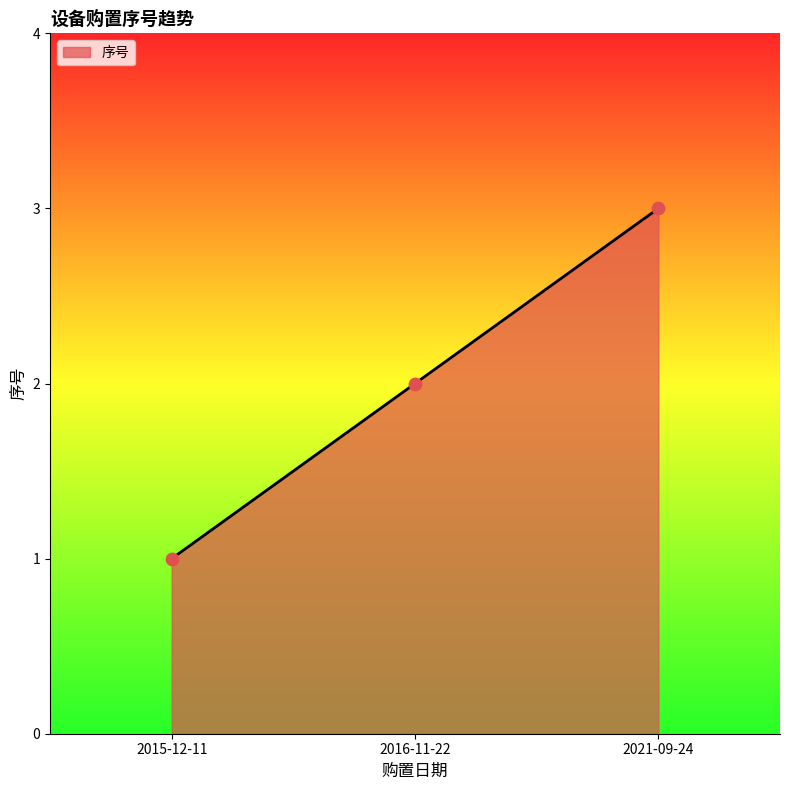

Which has a higher value, 2015-12-11 or 2016-11-22?

2016-11-22